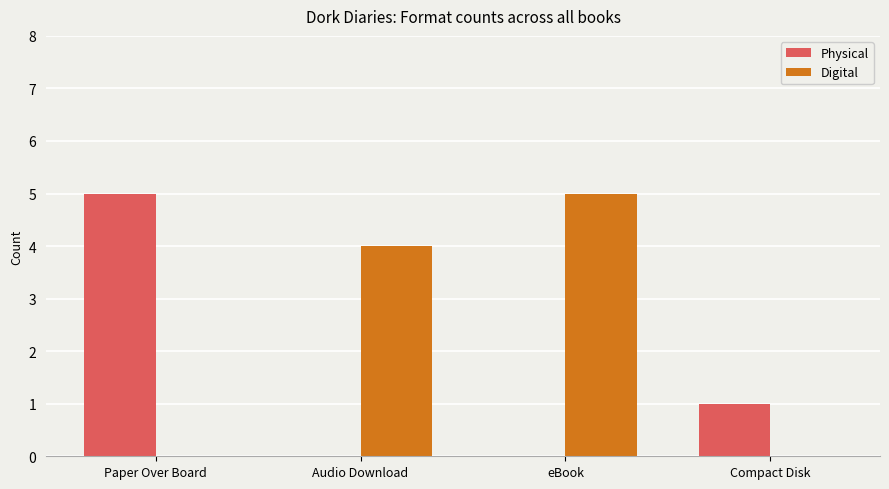

Is the value of Physical at eBook greater than the value of Digital at Audio Download?

No